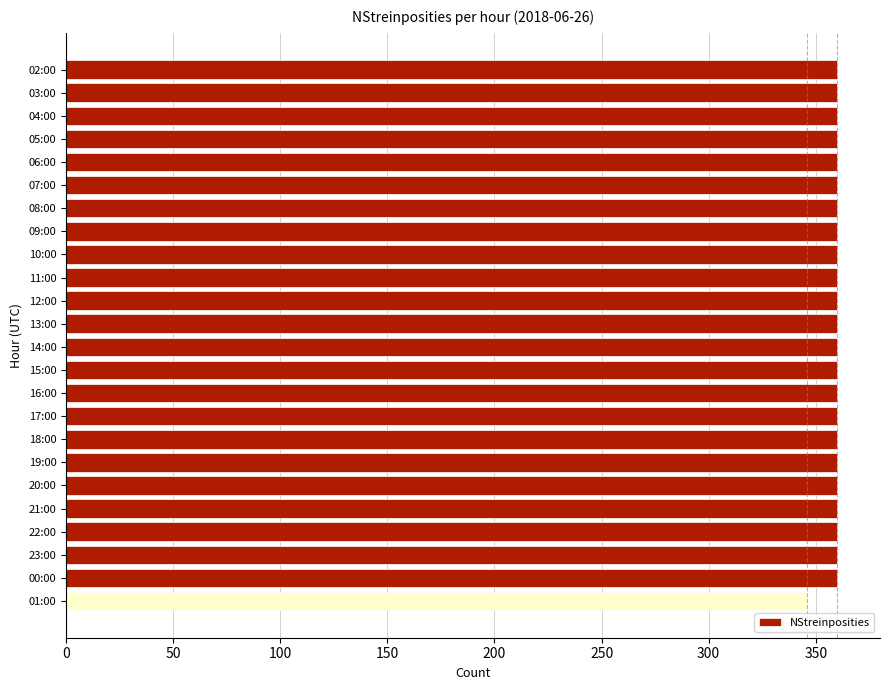

Does the chart contain stacked bars?

No